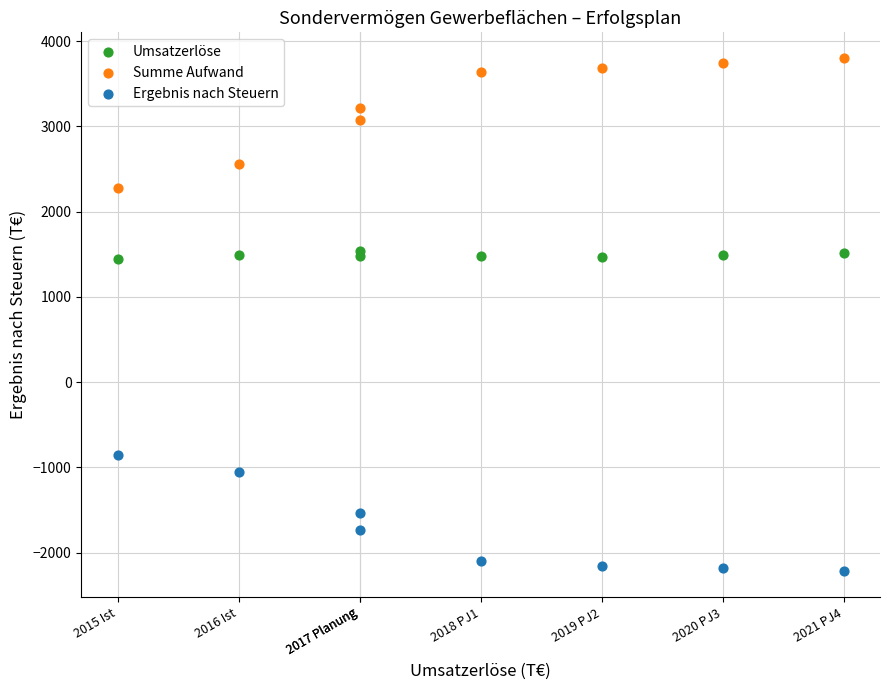

Which series reaches the maximum Y coordinate?

Summe Aufwand